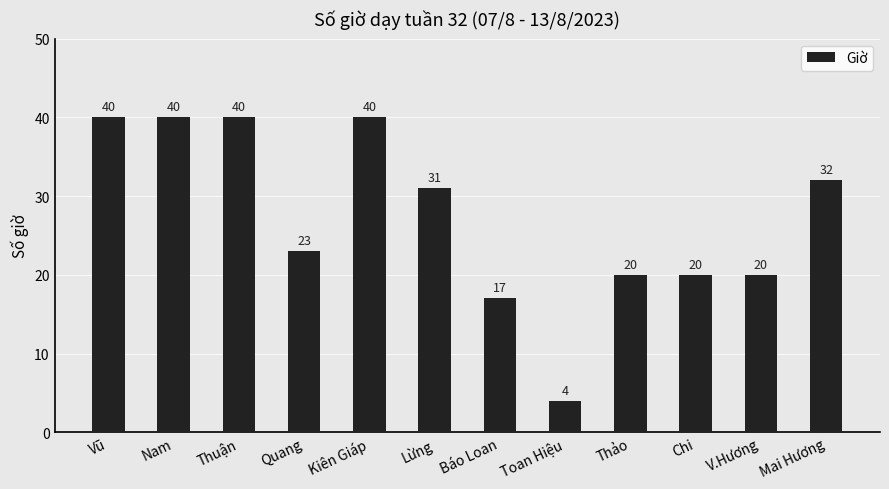

Approximately how many times larger is the value at Quang compared to Báo Loan?

1.4